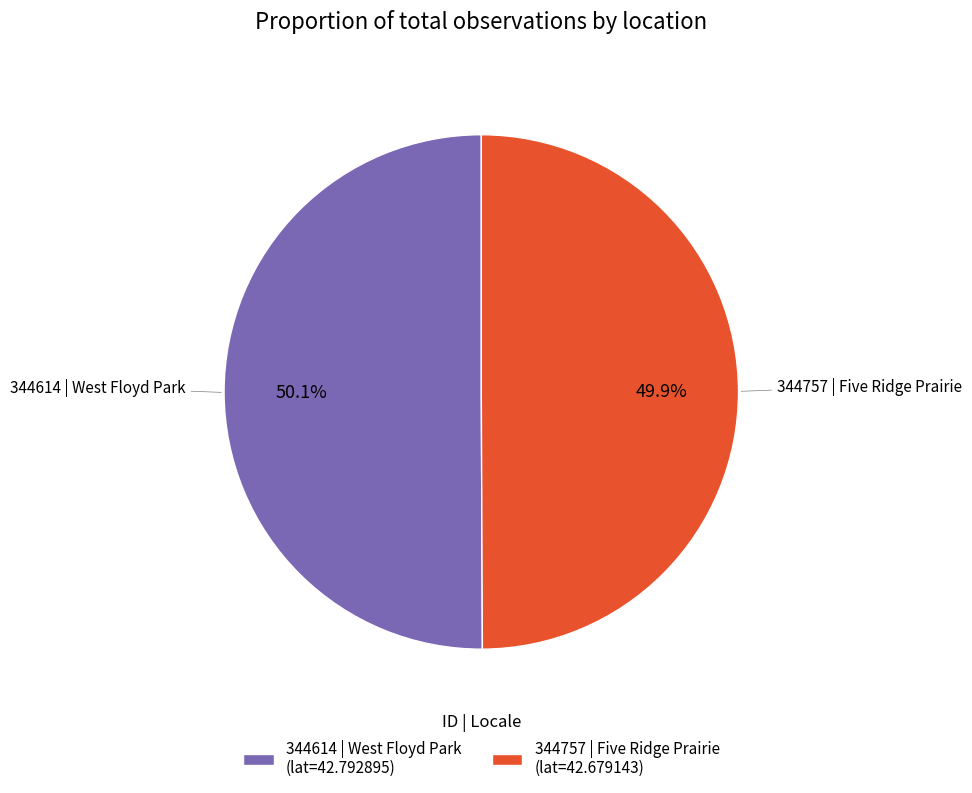

Is it true that 344614 | West Floyd Park is 50% of the pie?

True